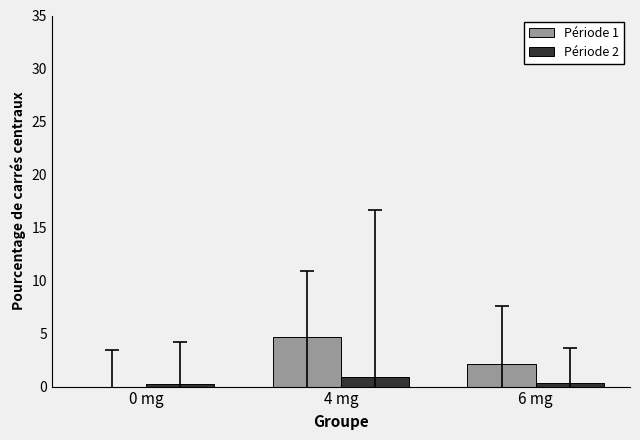

The value of Période 1 at 0 mg is -0.5. True or false?

False